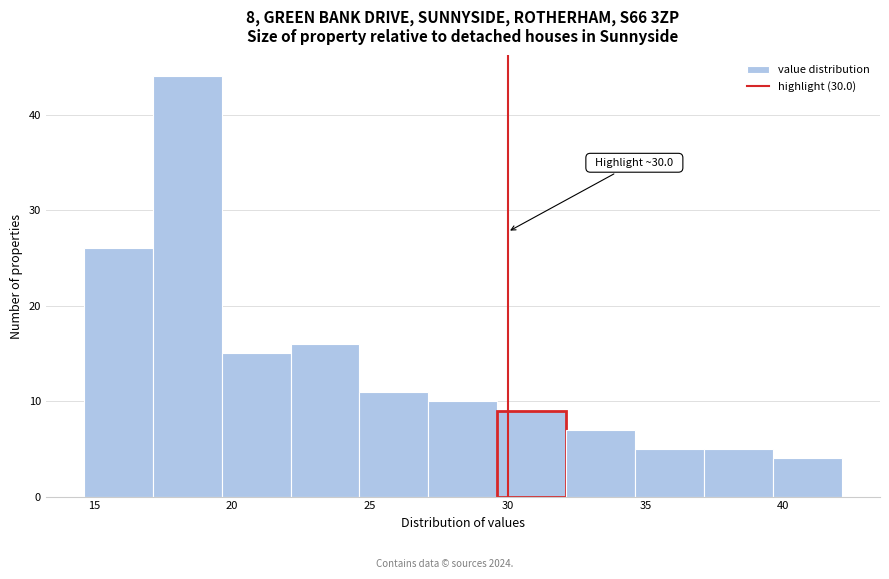

Over which range of the x-axis is the bar tallest?

17.0 to 19.5